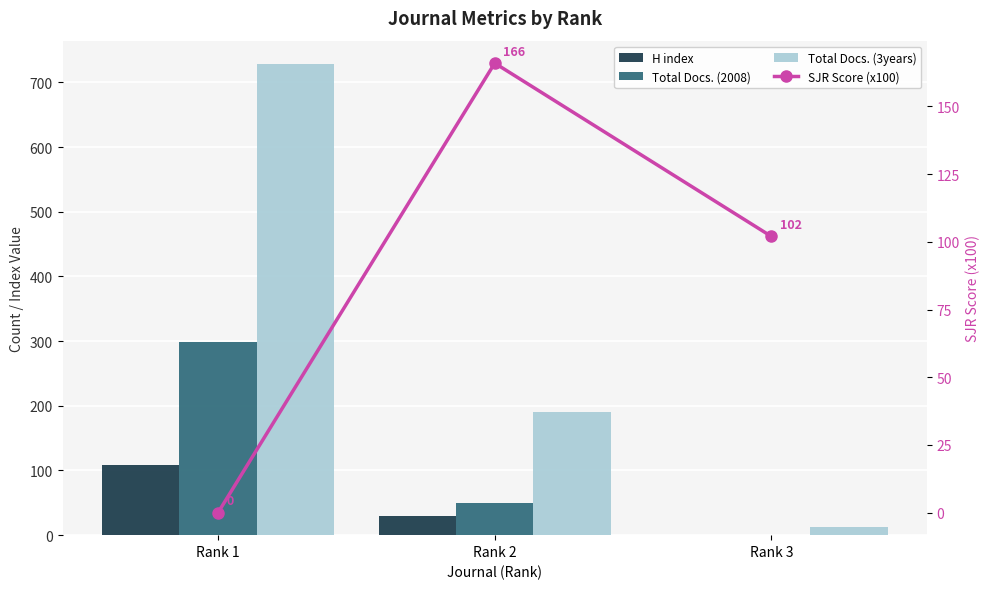

How many groups of bars are there?

3